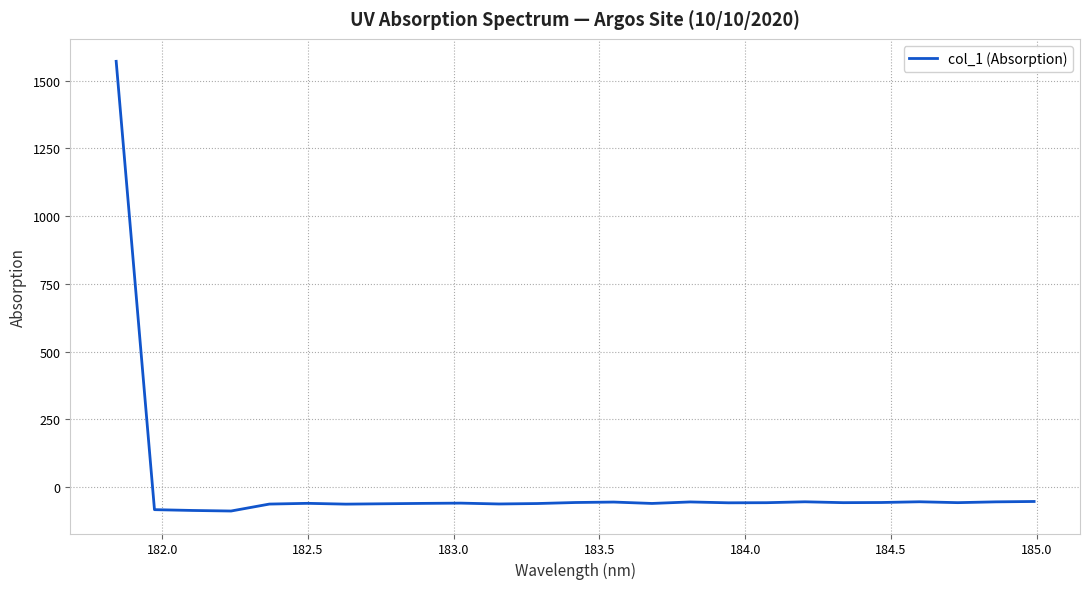

Count the number of data series in this chart.

1